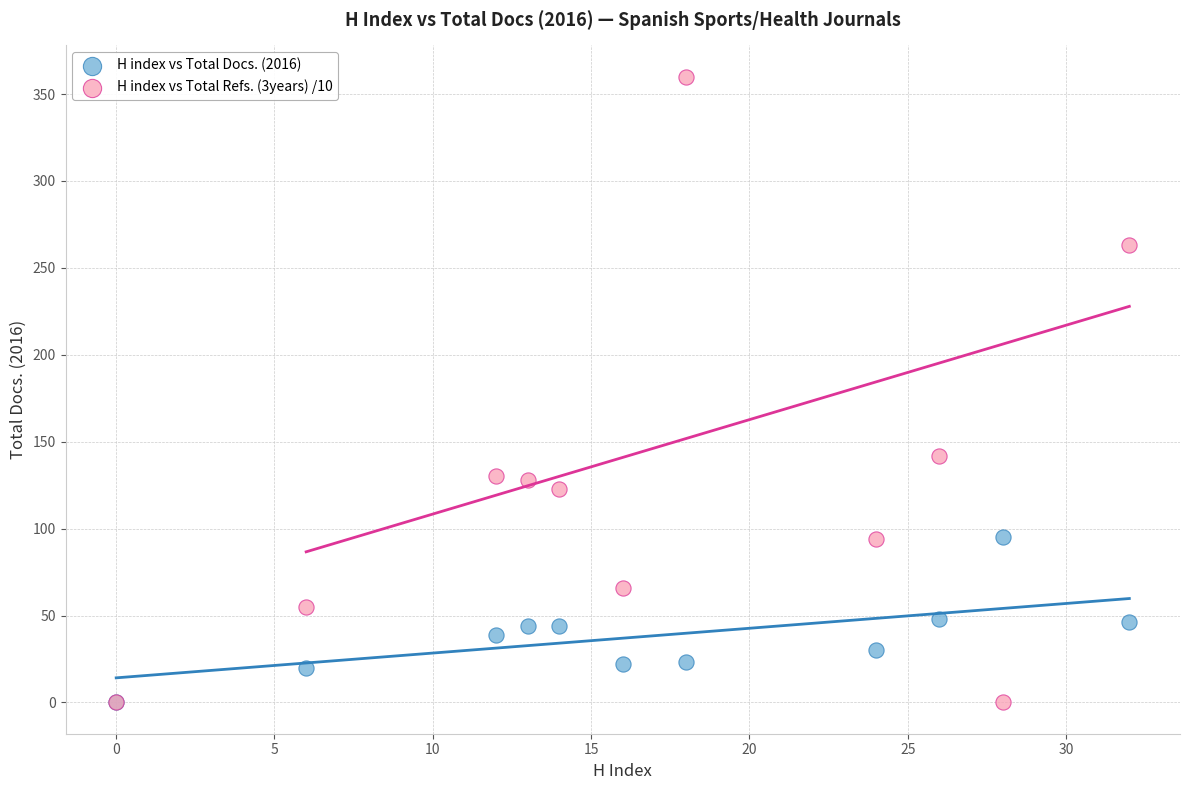

Across all series, what Y value is closest to 180?

142